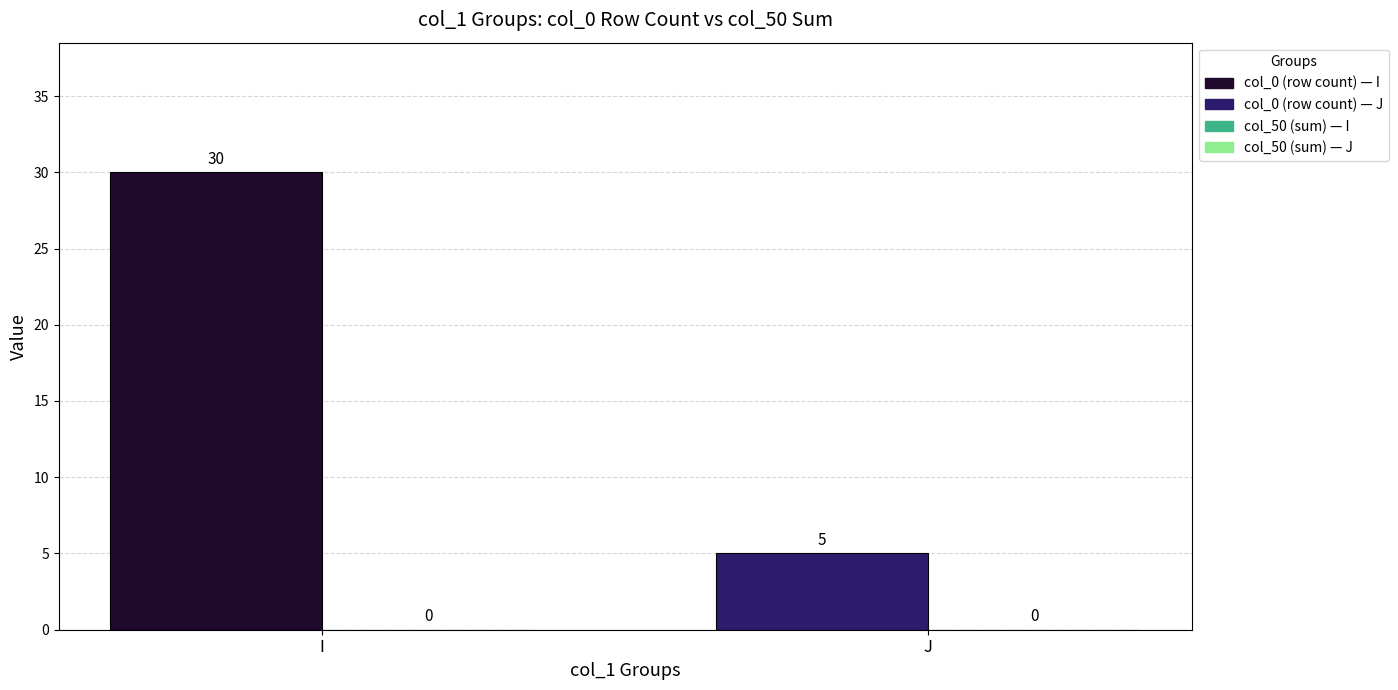

Is it true that the value at I is 30?

True